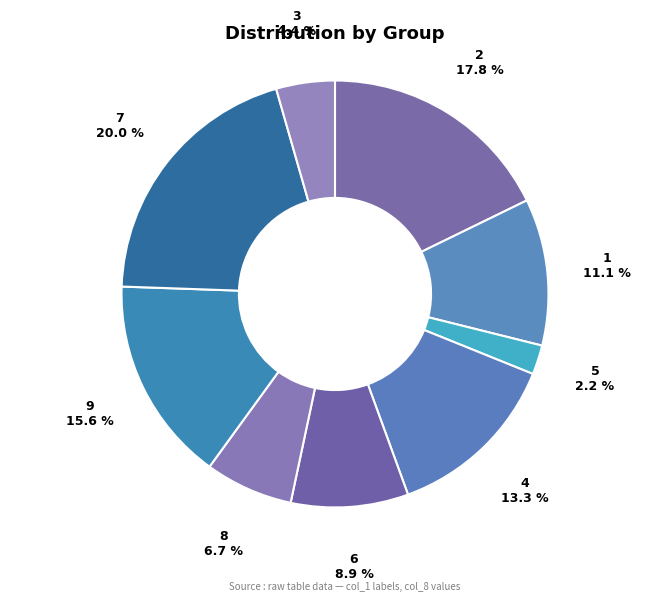

What percentage is the 3 slice, to the nearest percent?

4%